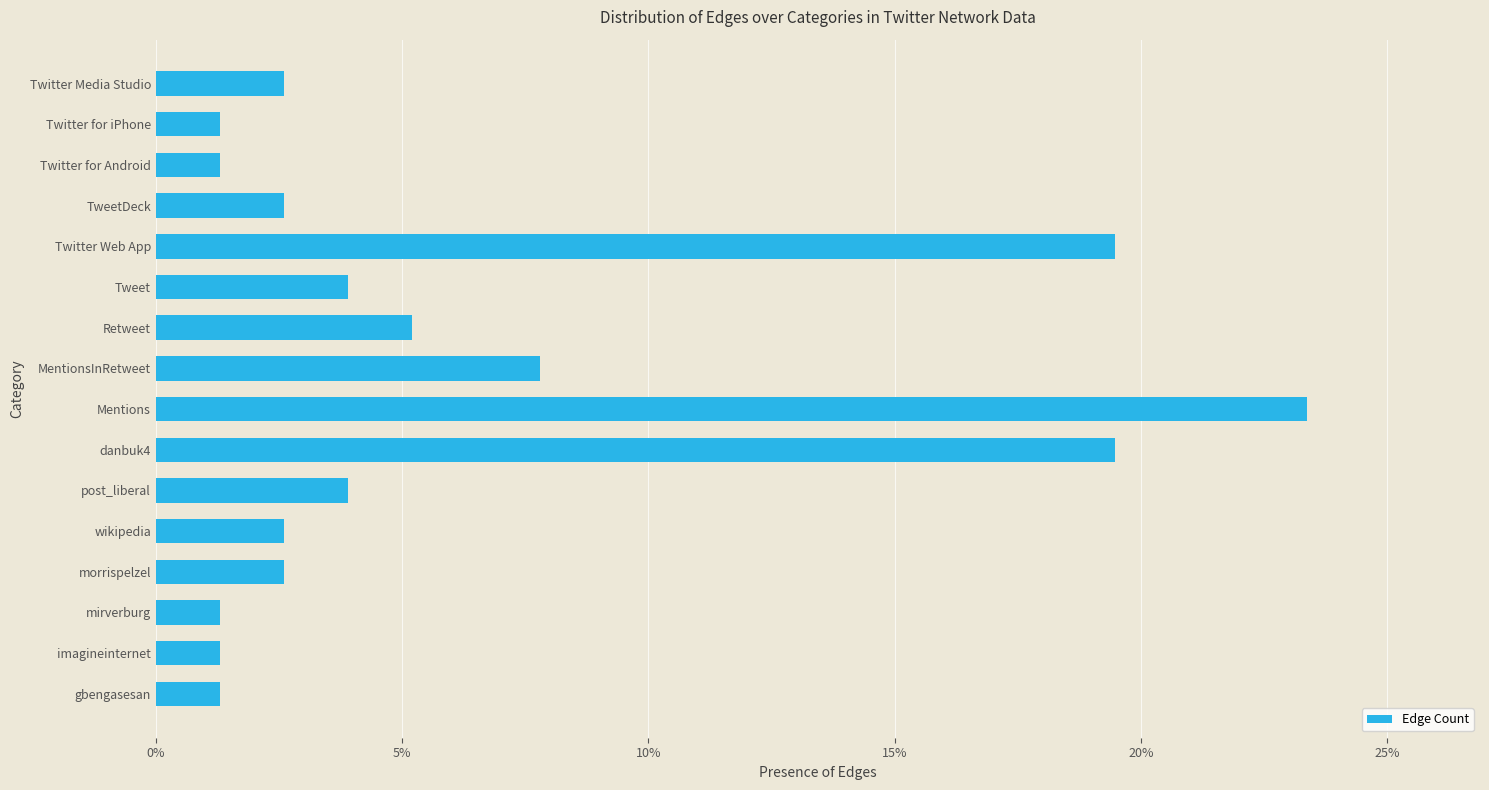

Reading bottom to top, what are all the values shown in this chart?

gbengasesan=1.3	imagineinternet=1.3	mirverburg=1.3	morrispelzel=2.6	wikipedia=2.6	post_liberal=3.9	danbuk4=19.5	Mentions=23.4	MentionsInRetweet=7.8	Retweet=5.2	Tweet=3.9	Twitter Web App=19.5	TweetDeck=2.6	Twitter for Android=1.3	Twitter for iPhone=1.3	Twitter Media Studio=2.6